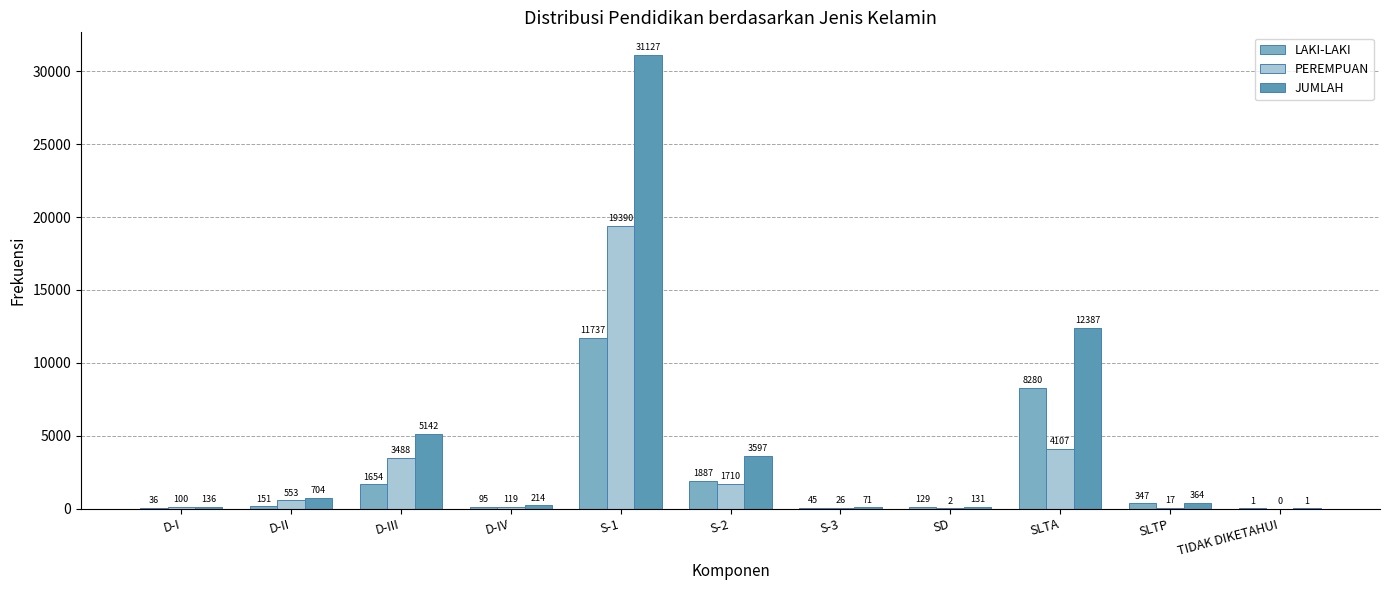

What is the total value across all series at SLTA?

24774